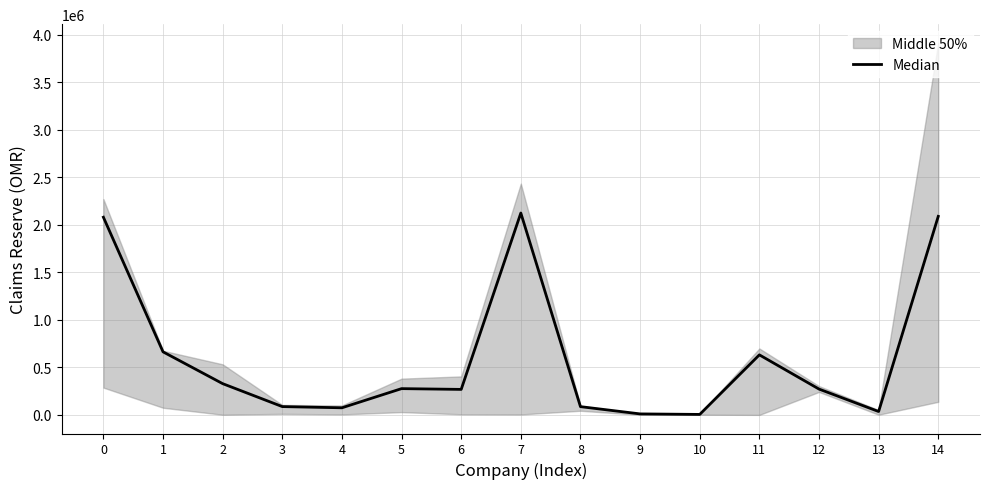

Does the chart have visible grid lines?

Yes